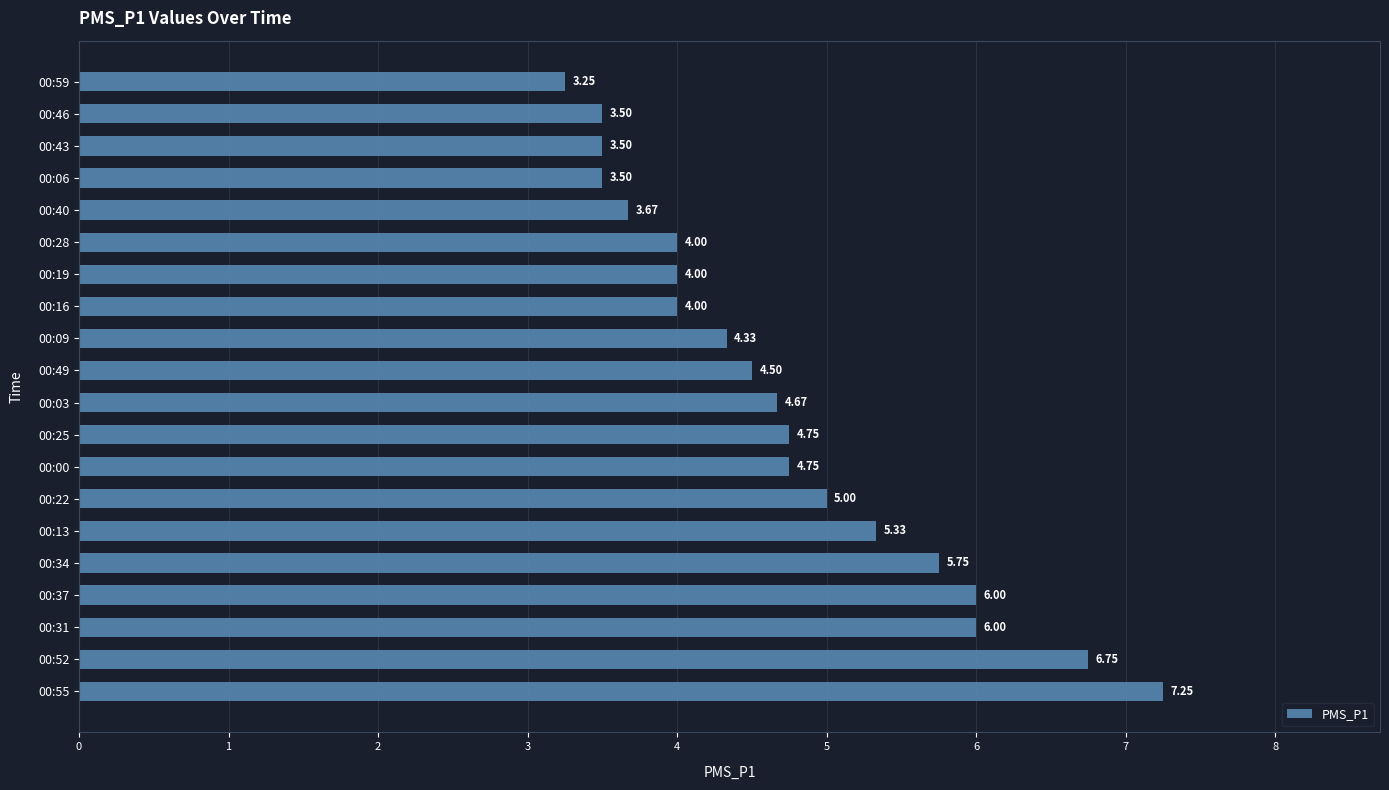

How many bars are there in total?

20